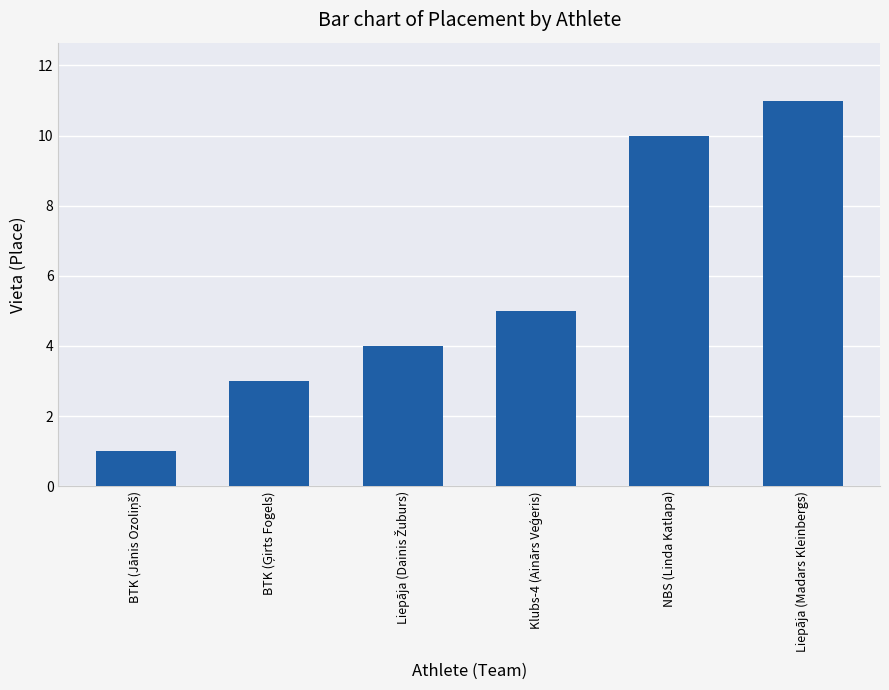

Is it true that the value at Liepāja (Madars Kleinbergs) is 11?

True